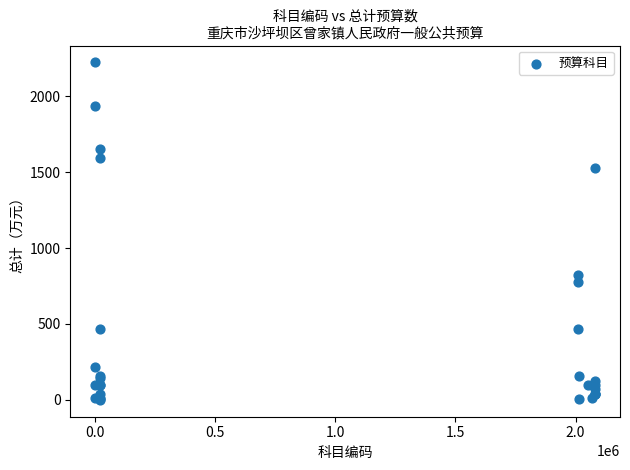

What Y value in the scatter plot is closest to 1111?

820.9